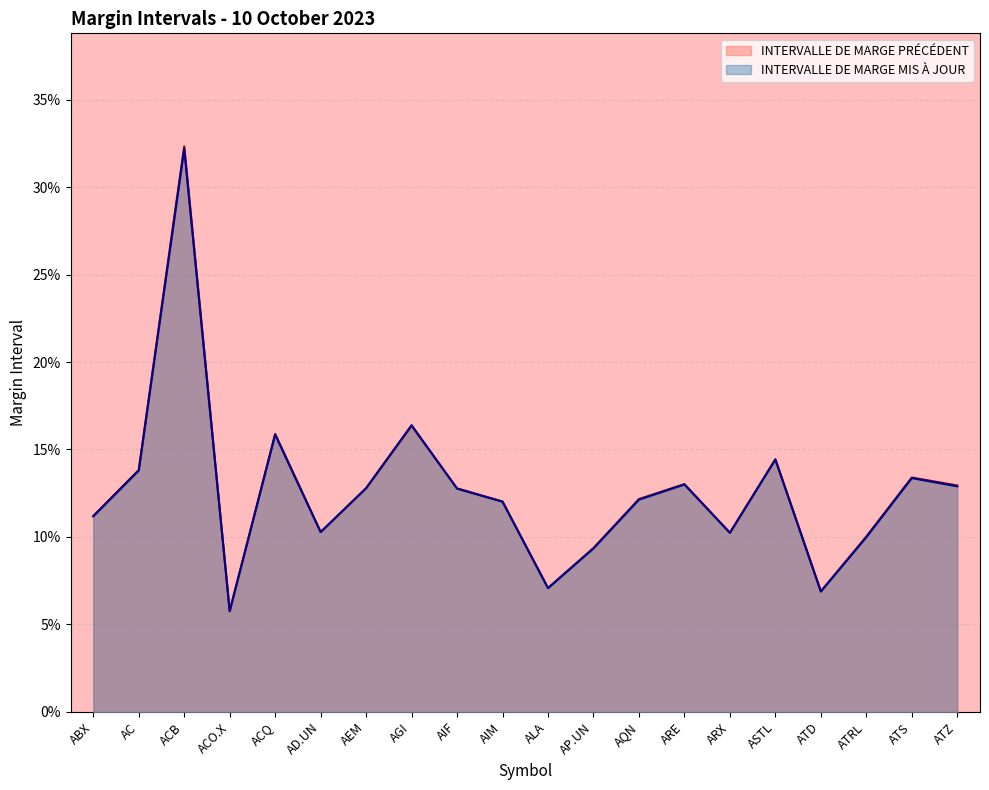

The INTERVALLE DE MARGE PRÉCÉDENT series shows 0.1 at AP.UN. True or false?

True